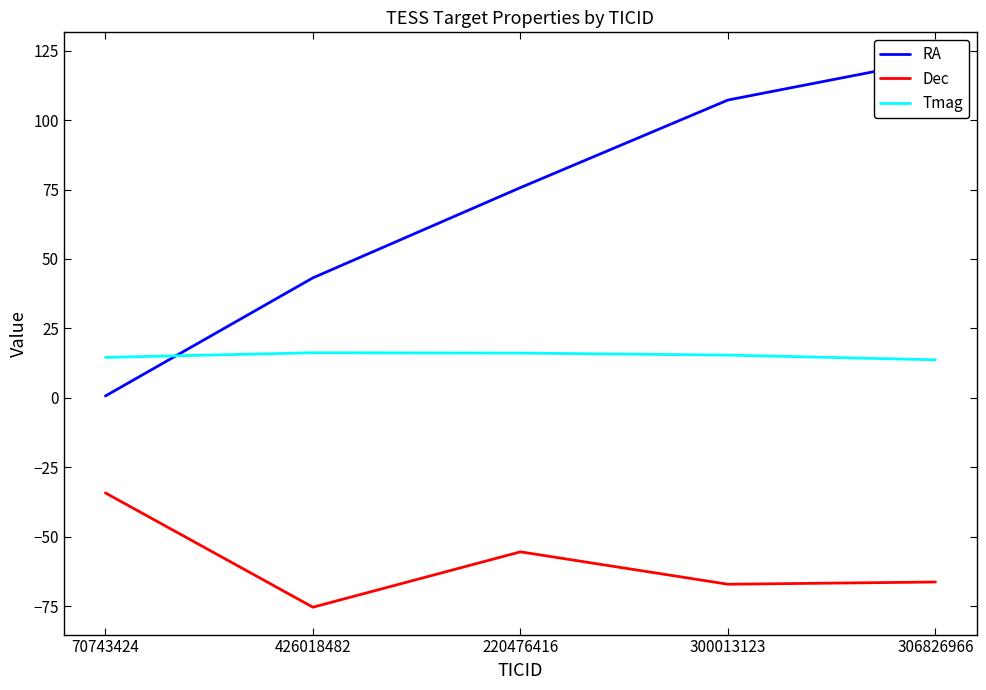

How many distinct data groups are displayed?

3